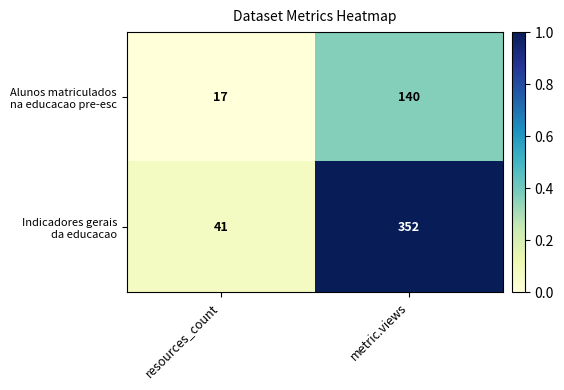

What is the minimum value shown in the chart?

17